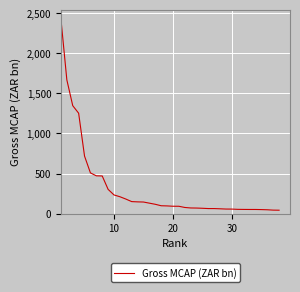

What is the greatest value displayed?

2427.3